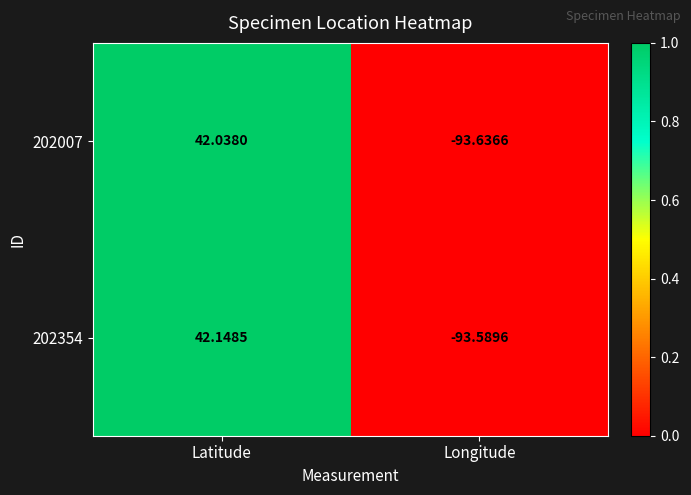

At which category is the sum across all series the highest?

Latitude